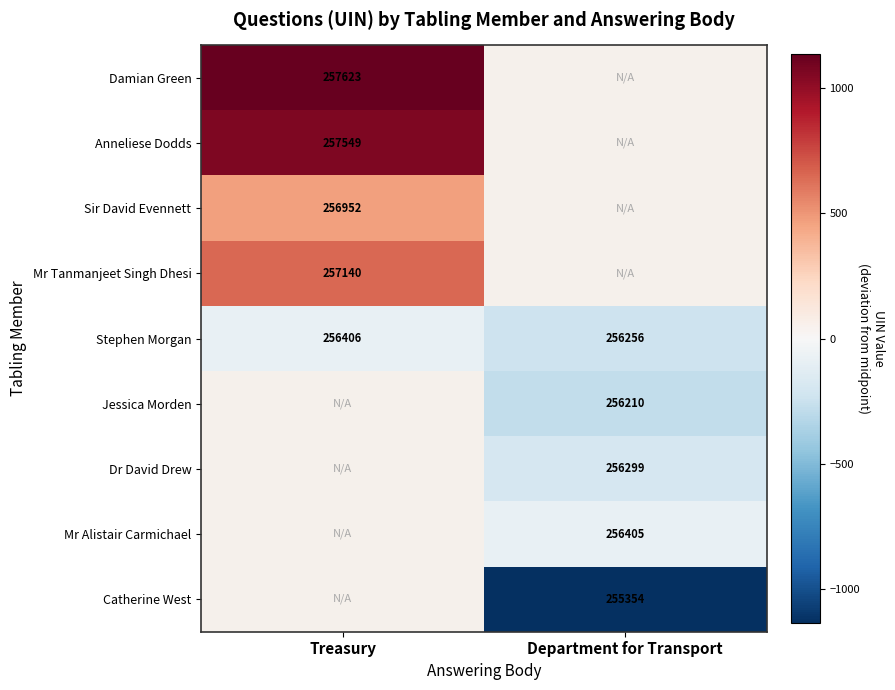

What is the difference between the maximum and minimum values in the Stephen Morgan series?

150.0